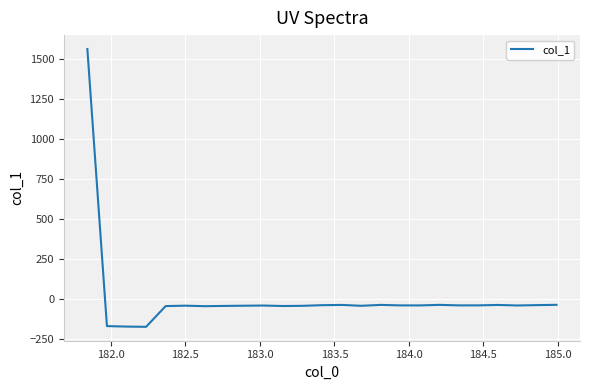

What is the difference between the maximum and second lowest values?

1732.6